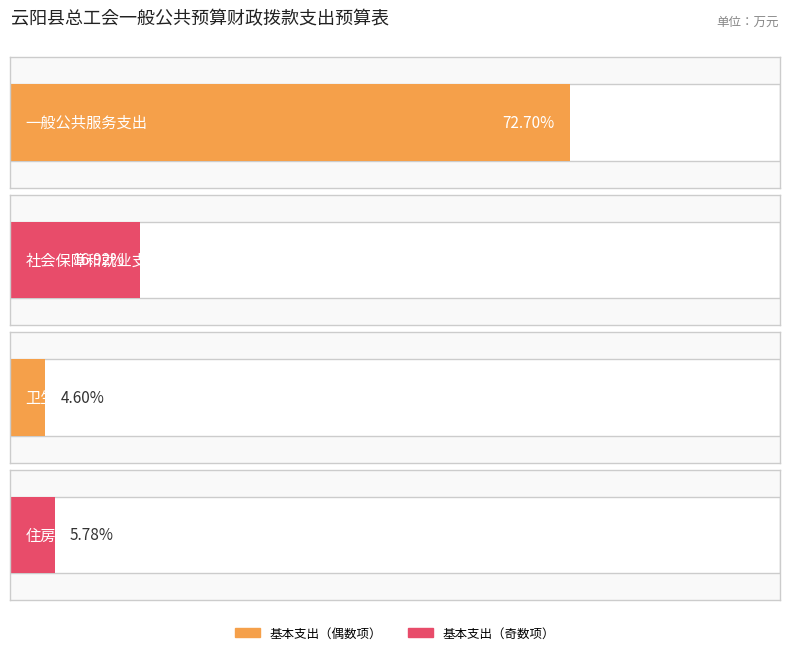

At which label is the value closest to 115?

社会保障和就业支出